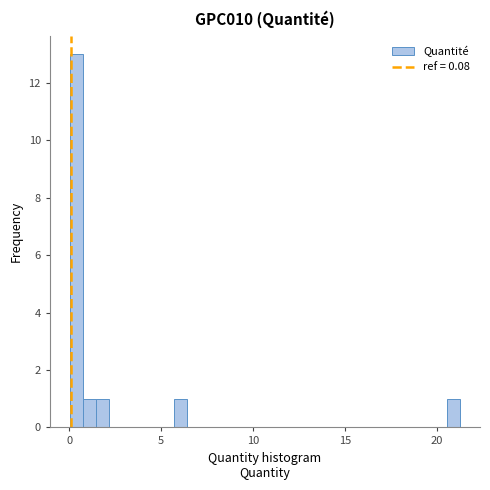

Read against the x-axis, roughly where is the centre of the tallest bar?

0.5